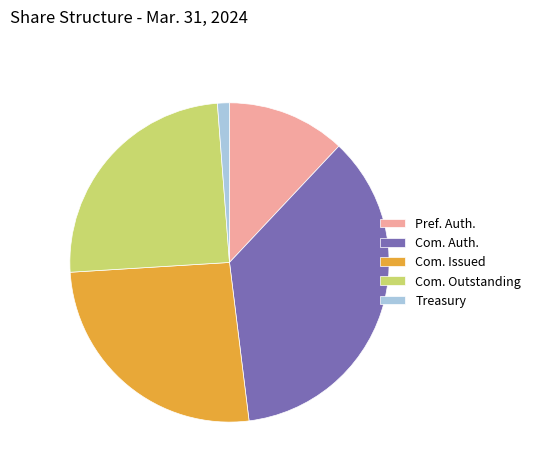

Which has a higher value, Com. Auth. or Com. Issued?

Com. Auth.